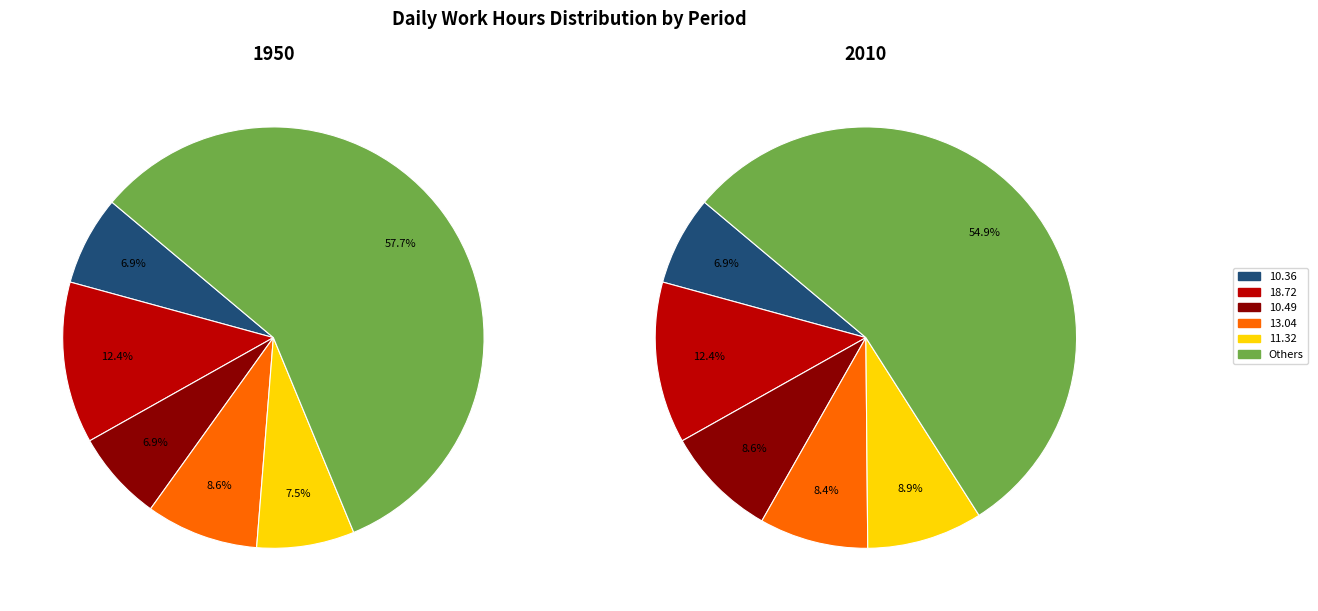

Between 11 and 0, which is larger?

11